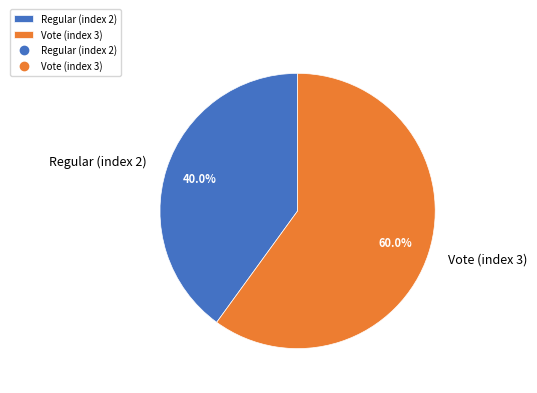

Is it true that Vote (index 3) is 49% of the pie?

False